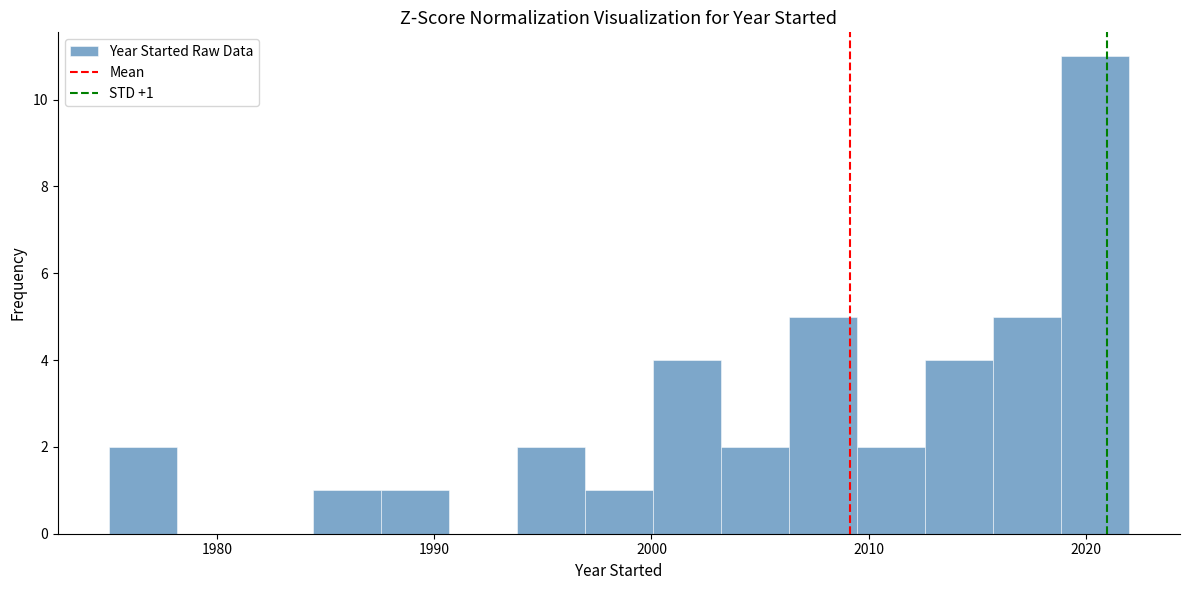

Read against the x-axis, roughly where is the centre of the tallest bar?

2020